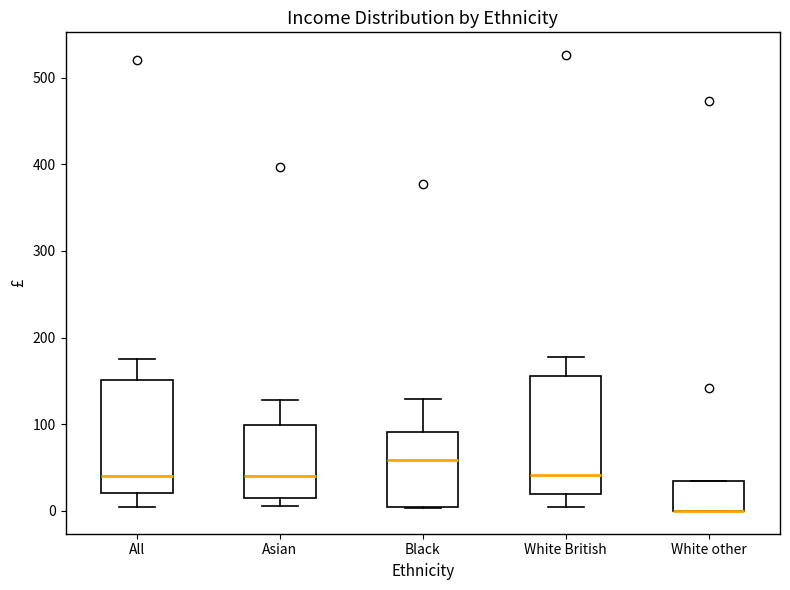

Where is the upper edge of the box for Asian on the y-axis? The values are not printed on the chart, so give them approximately, as read against the axis.

100